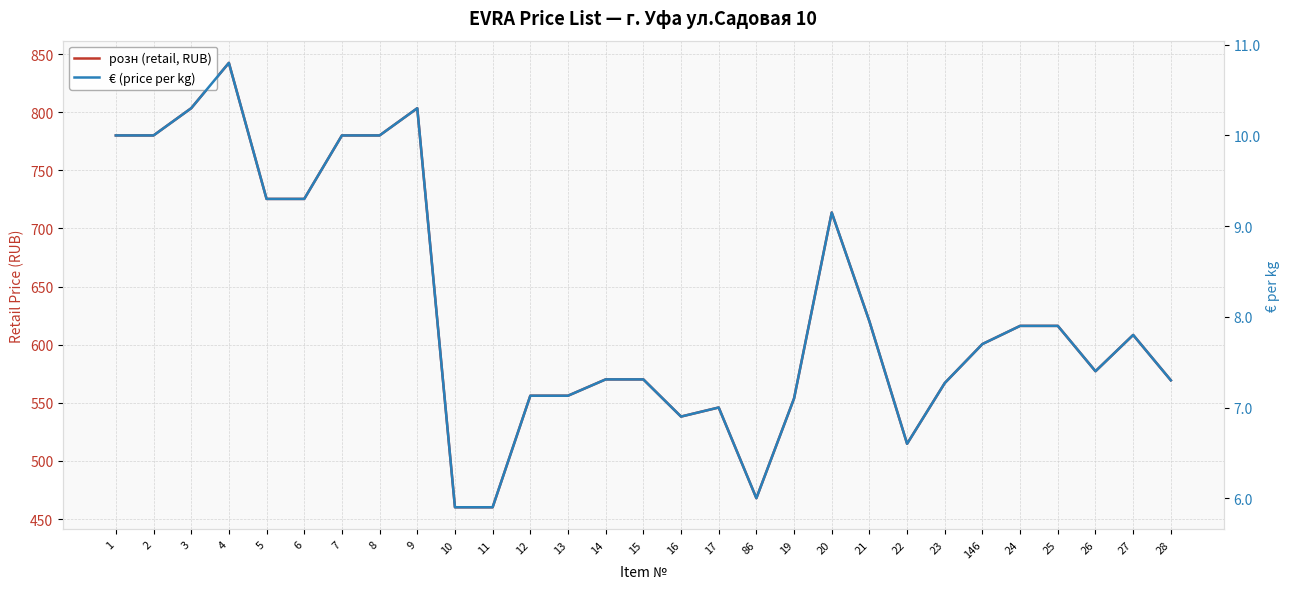

What is the difference between the maximum and minimum values in the € (price per kg) series?

4.9